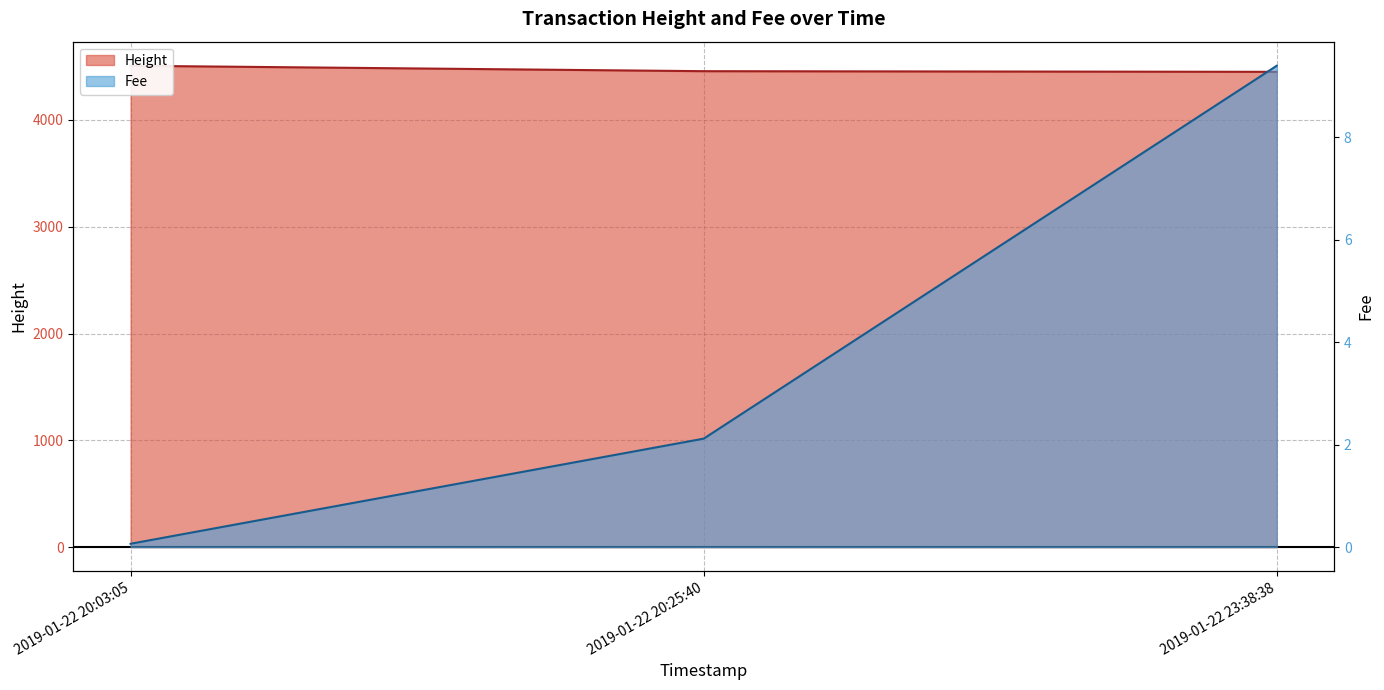

Does the chart have visible grid lines?

Yes